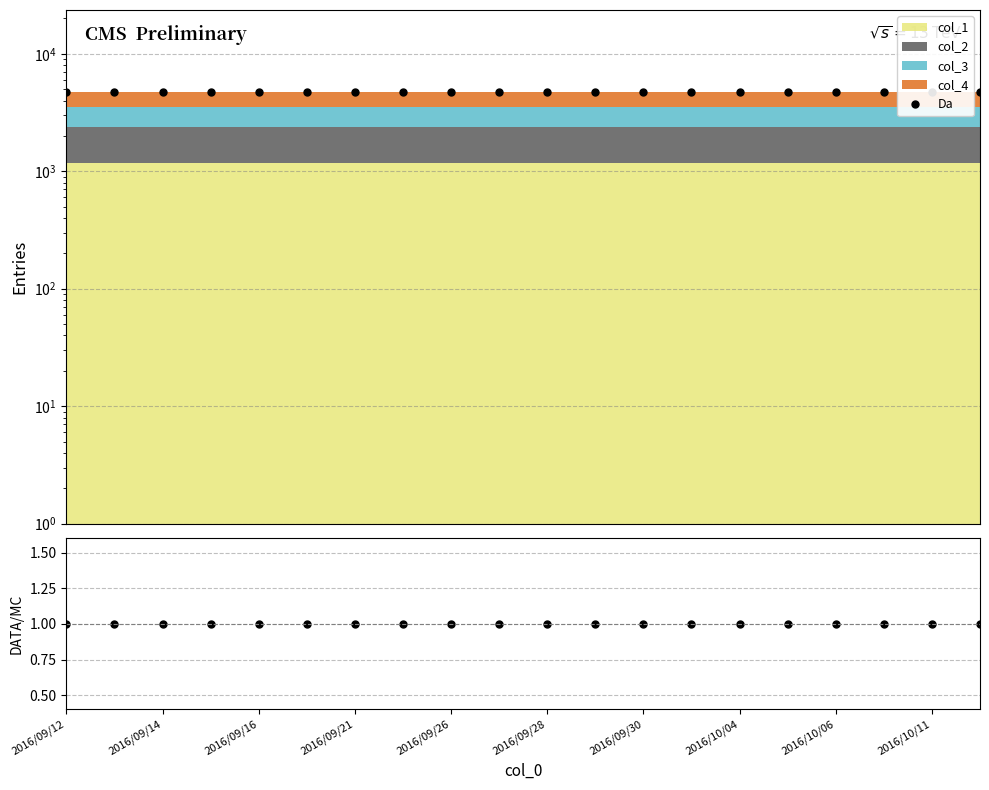

Which series has the widest spread of values?

Da